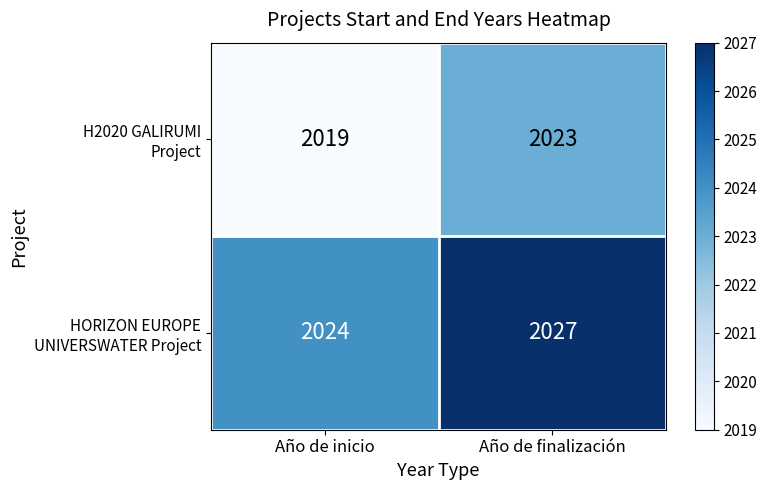

Count the number of data series in this chart.

2